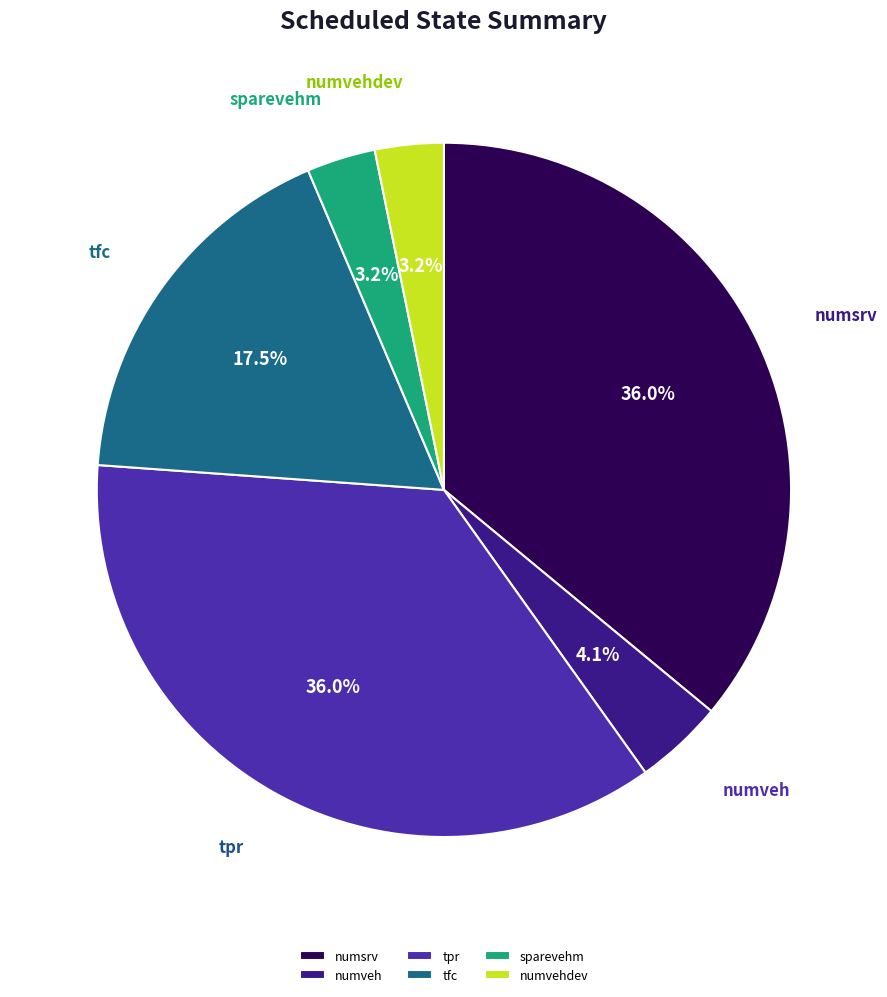

Count the number of slices in the pie.

6